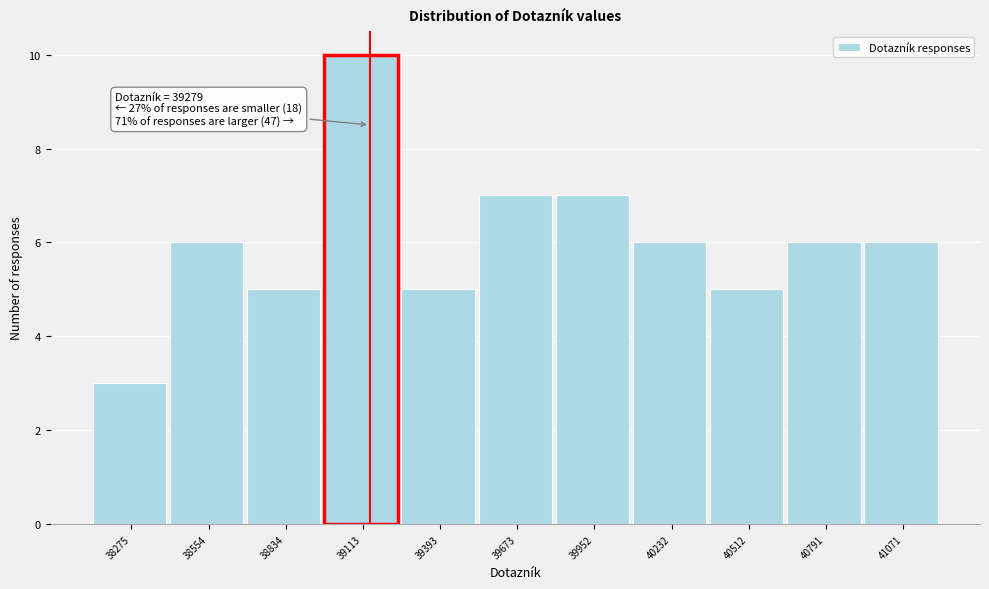

Reading left to right, what are all the values shown in this chart?

38275=3	38554=6	38834=5	39113=10	39393=5	39673=7	39952=7	40232=6	40512=5	40791=6	41071=6